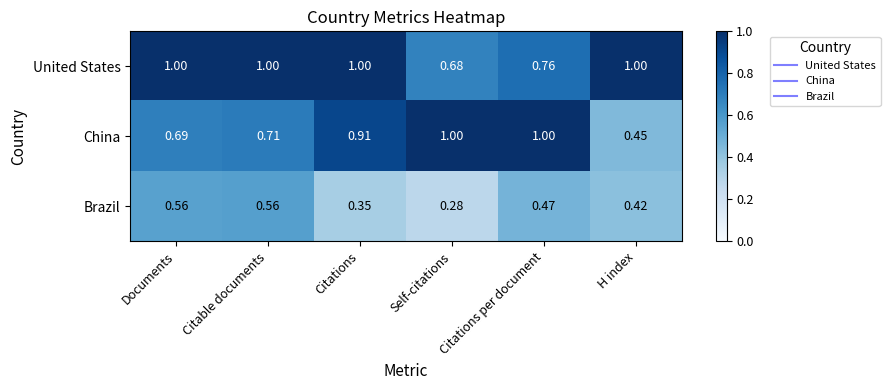

Is the value of United States at H index greater than the value of Brazil at Citations per document?

Yes